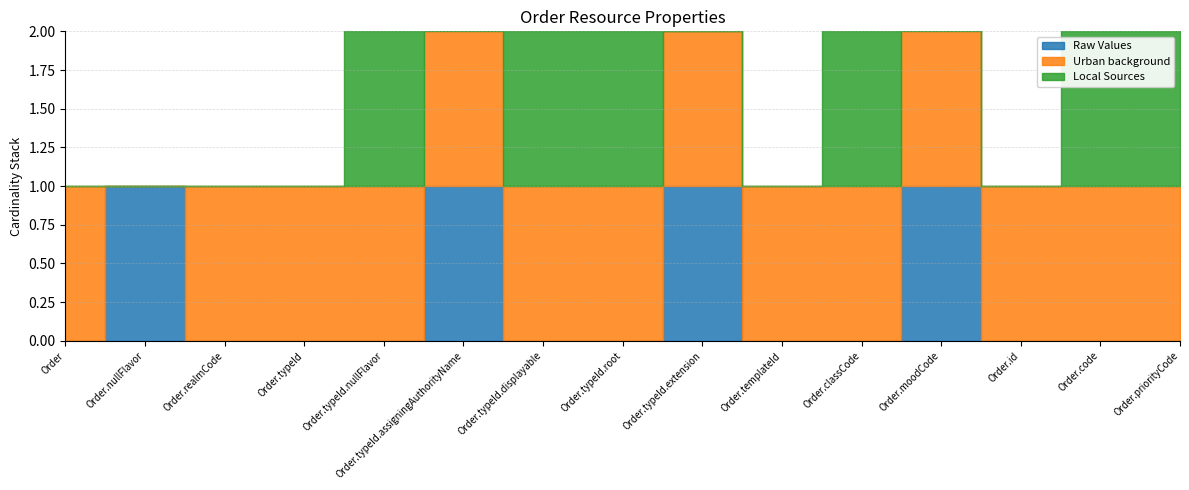

At which label does Local Sources reach its minimum?

Order